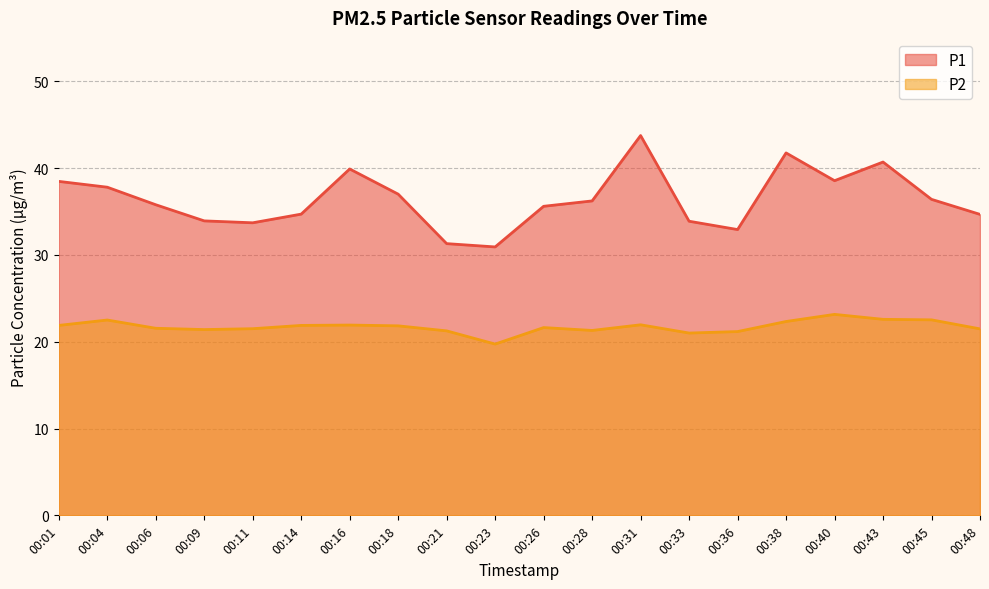

True or false: P2 and P1 intersect in this chart.

False